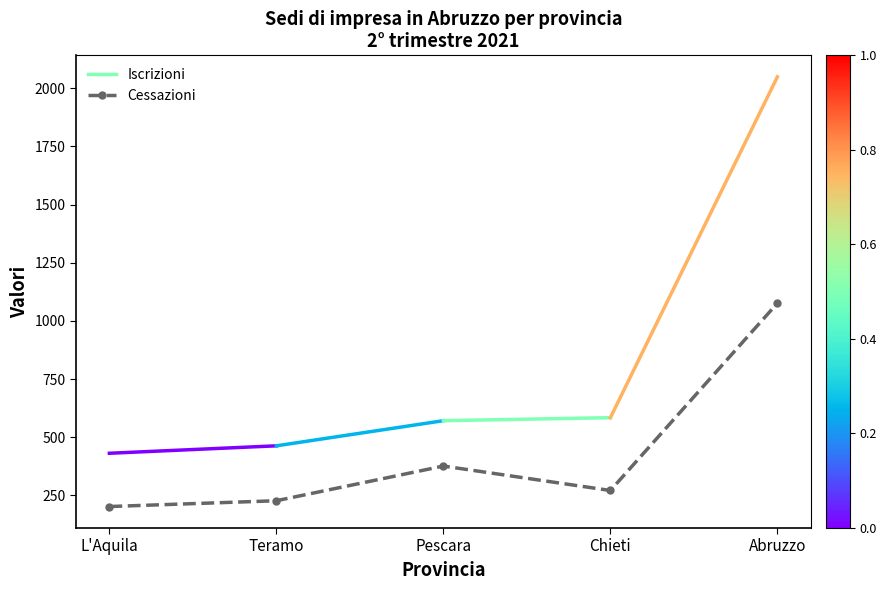

What is the label of the 4th point from the right?

Teramo